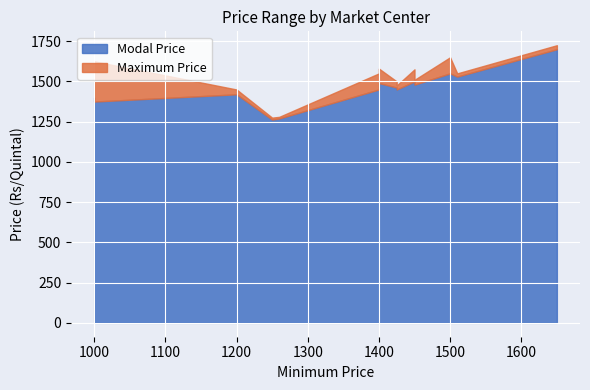

What is the value of the Maximum Price point at the 9th from the left?

1450